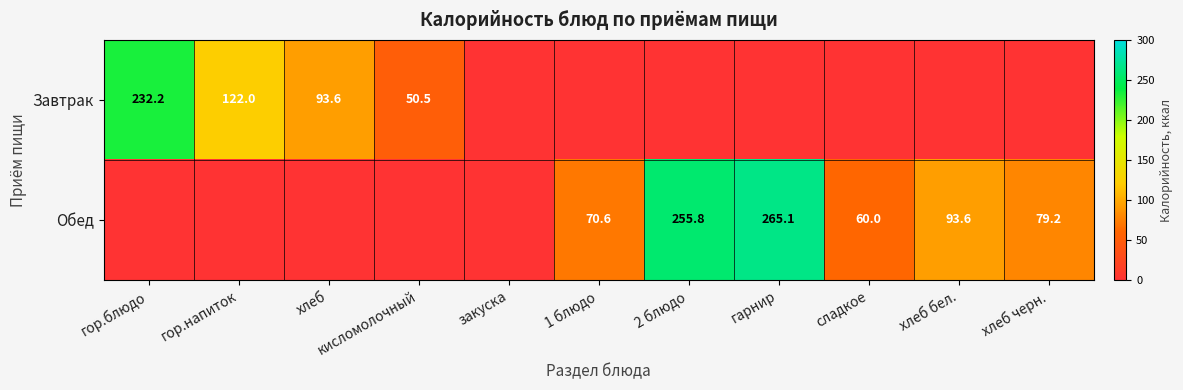

At which label does Завтрак reach its minimum?

закуска